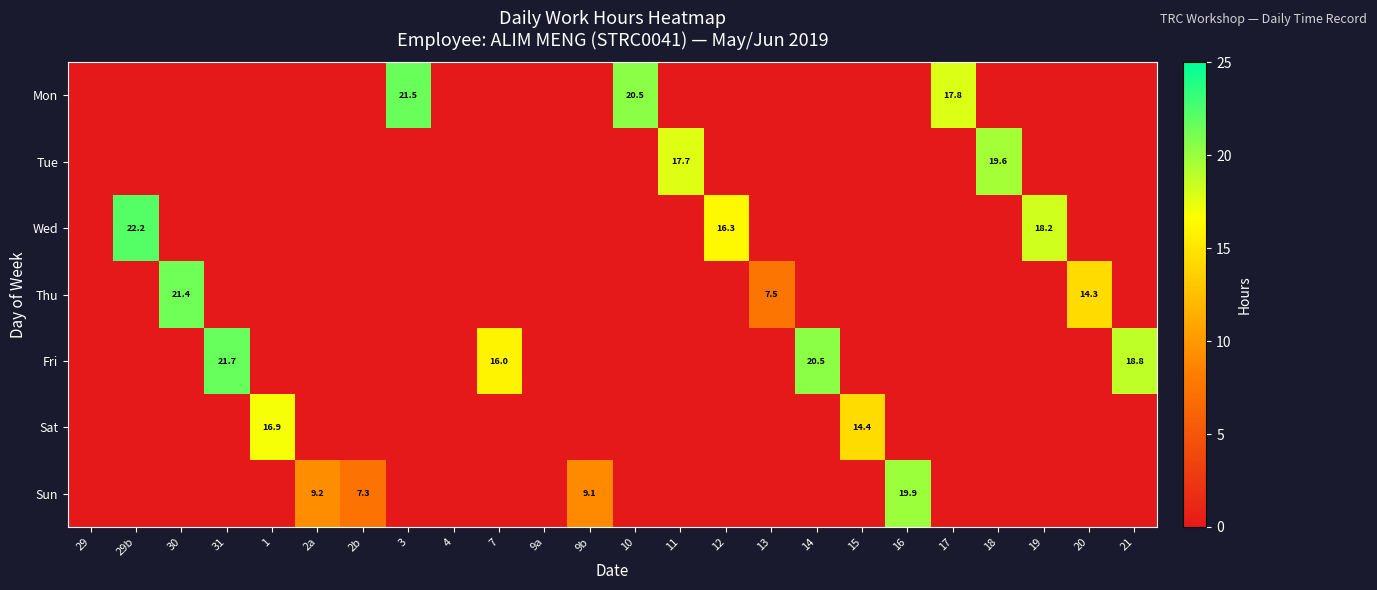

Is it true that Sun equals 19.9 at 16?

True